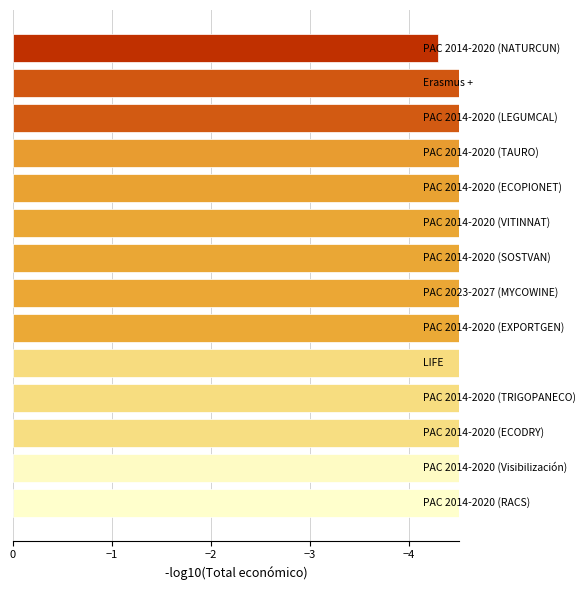

Reading left to right, transcribe all the data shown in this chart.

-4.3	-4.8	-4.8	-5.6	-5.7	-5.8	-5.8	-5.8	-5.8	-6.5	-6.5	-6.5	-6.9	-7.0